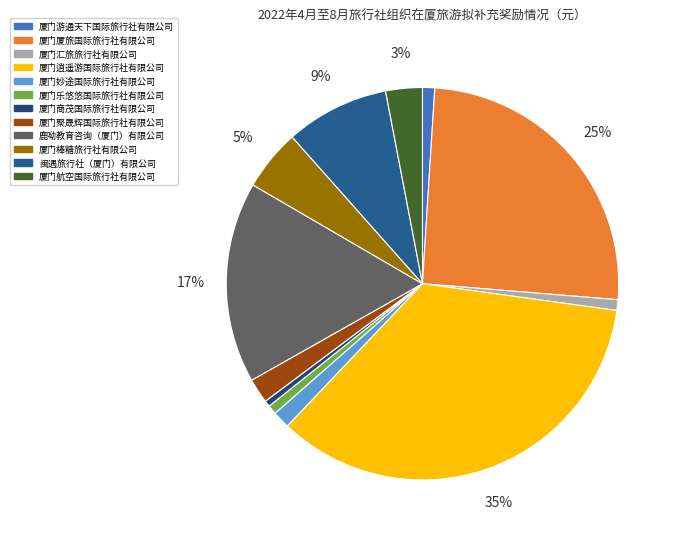

To the nearest percent, what is the average slice percentage?

8%